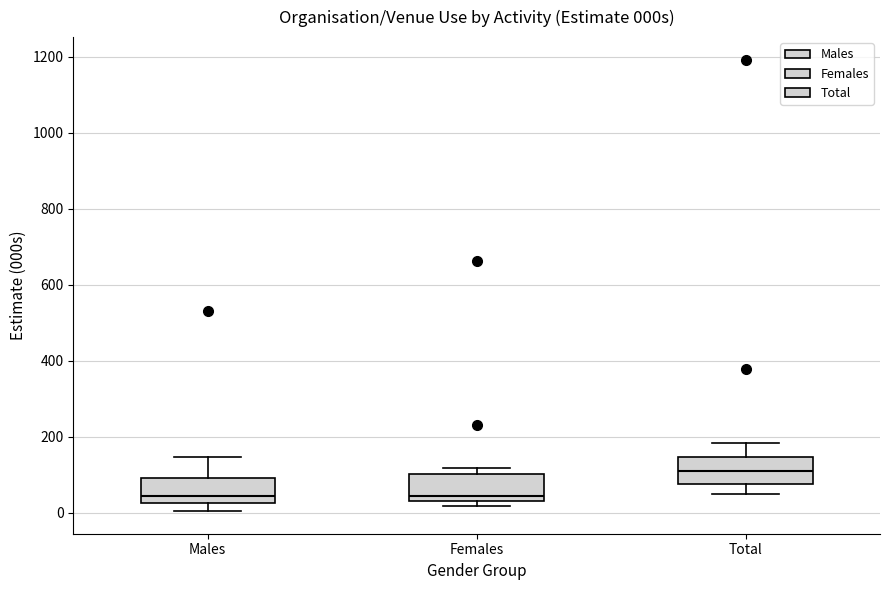

Where does the median line of the box for Total sit on the y-axis? The values are not printed on the chart, so give them approximately, as read against the axis.

100